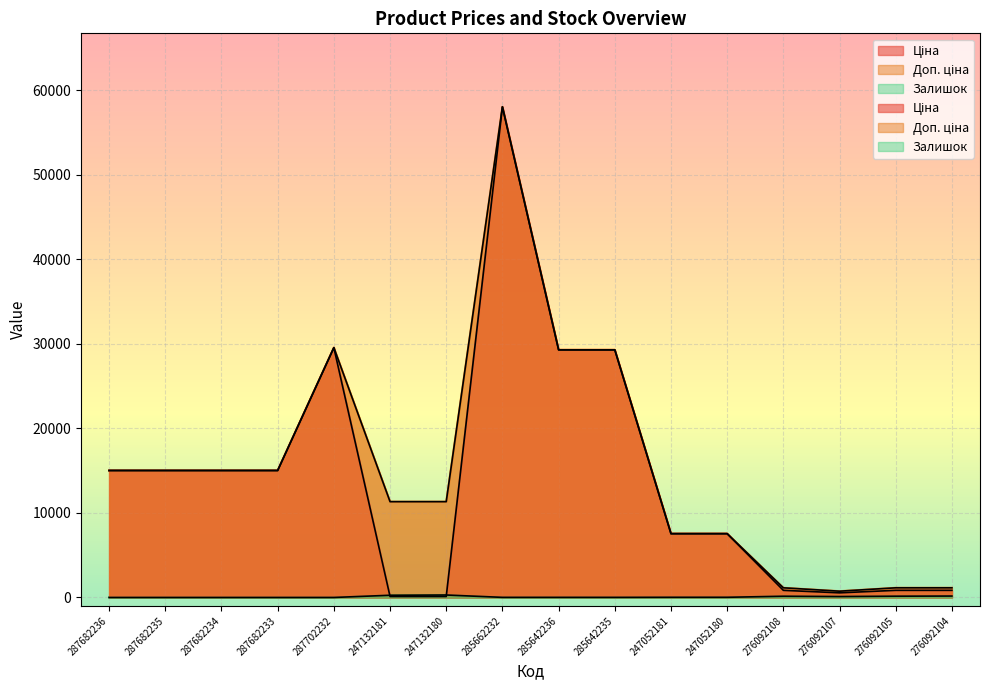

Is the value of Залишок at 287702232 greater than the value of Ціна at 287682234?

No